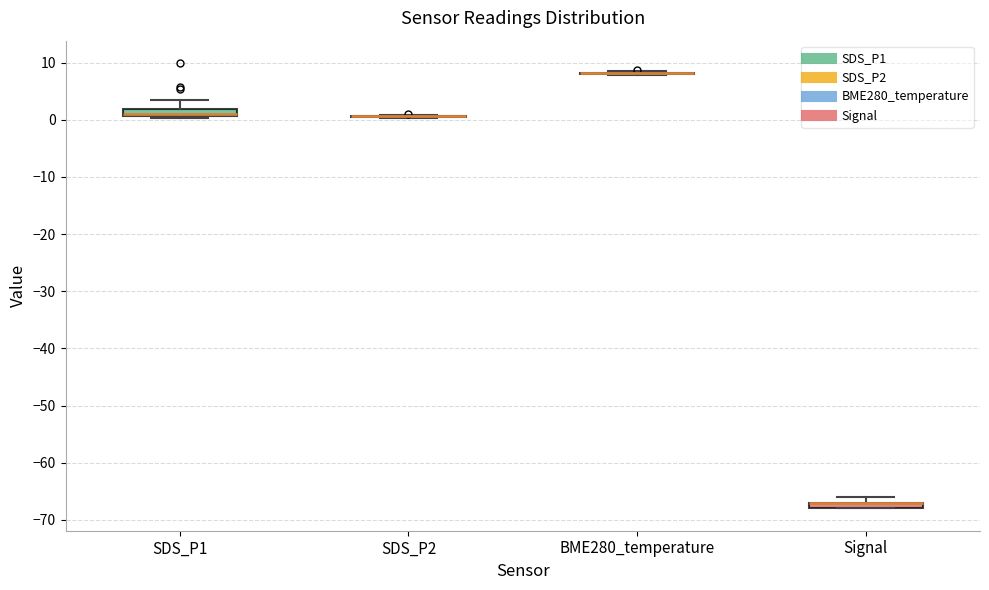

Where is the lower edge of the box for SDS_P1 on the y-axis? The values are not printed on the chart, so give them approximately, as read against the axis.

1